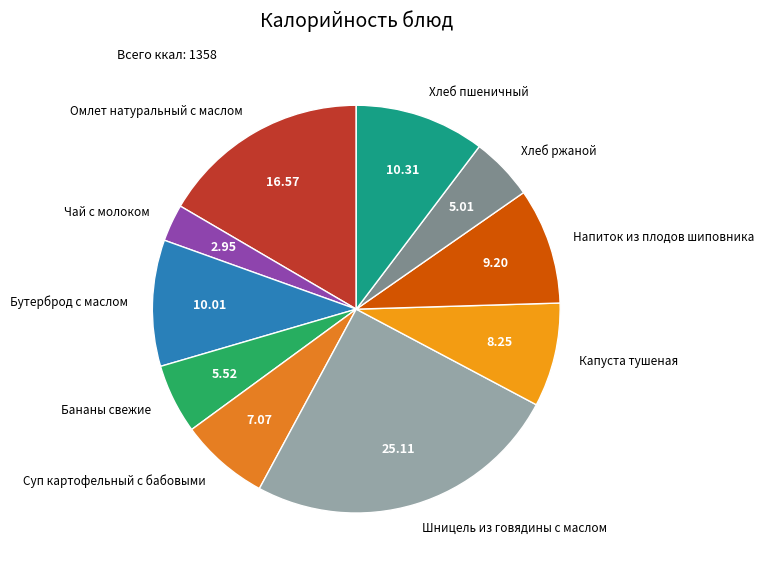

Approximately how many times larger is the value at Омлет натуральный с маслом compared to Бананы свежие?

3.0